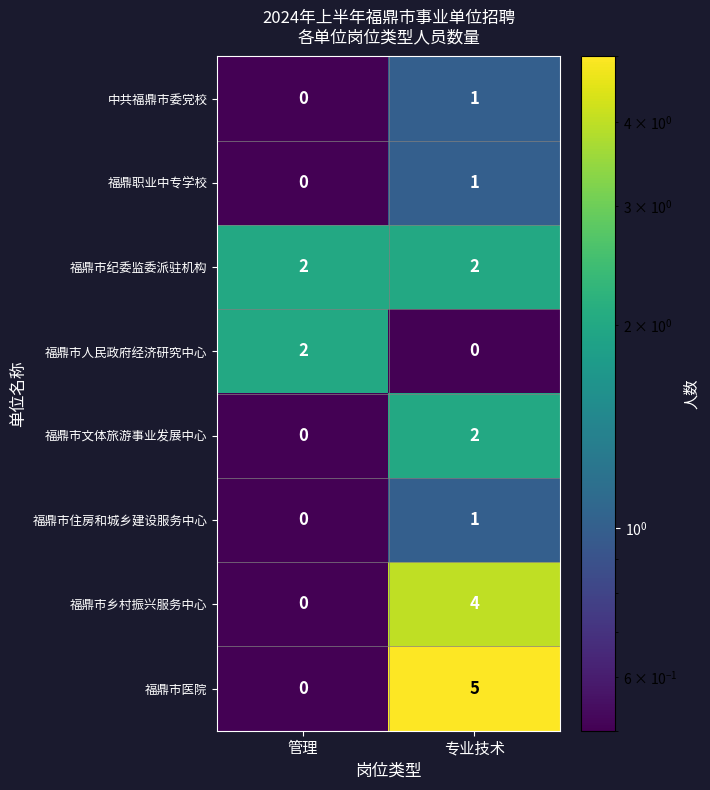

Is the value of 福鼎市文体旅游事业发展中心 at 管理 greater than the value of 福鼎市人民政府经济研究中心 at 管理?

No